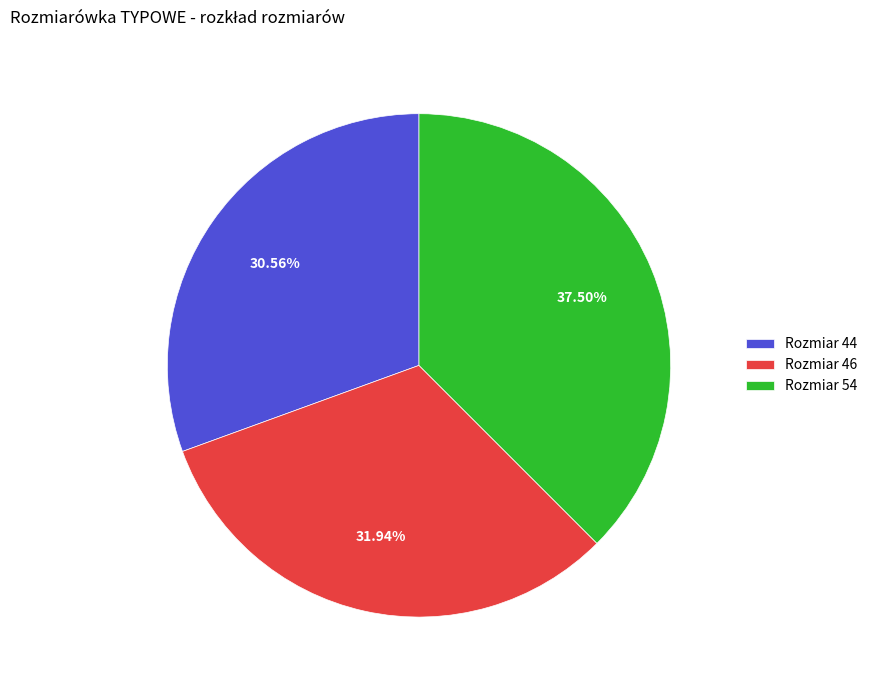

How many slices are in this pie chart?

3